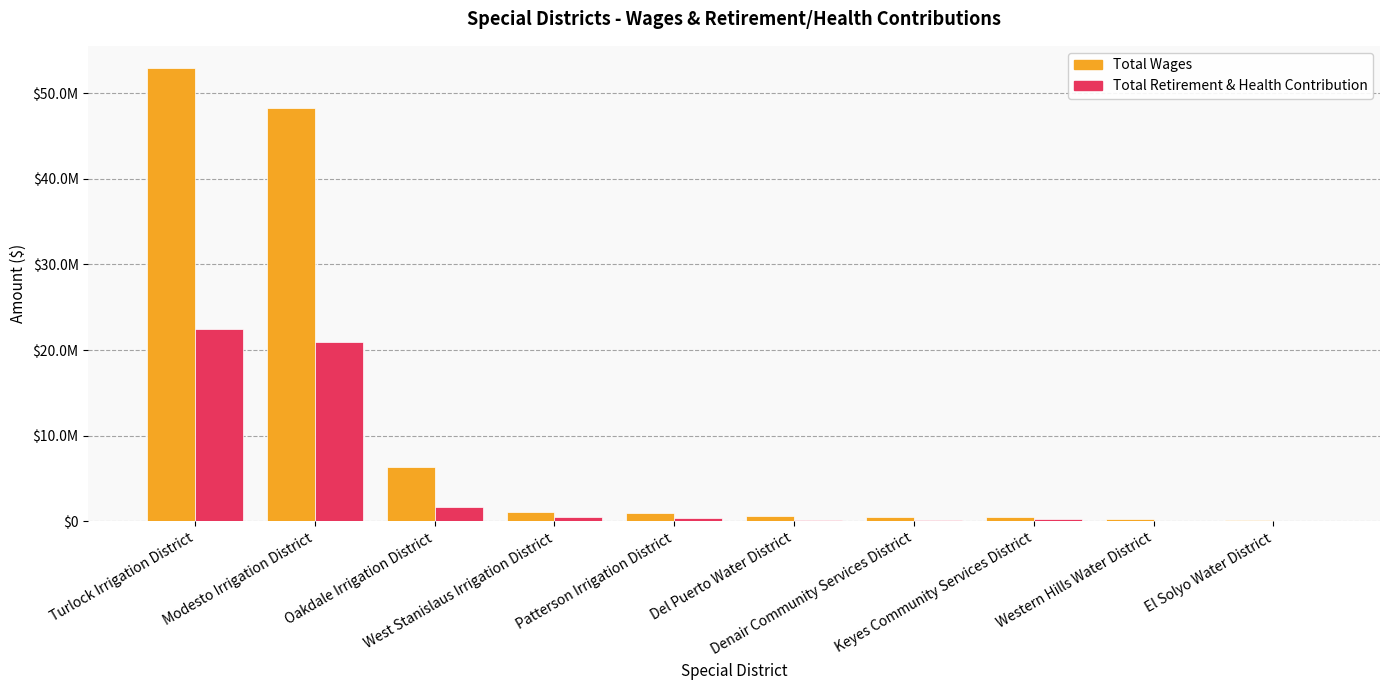

At which category is the sum across all series the highest?

Turlock Irrigation District